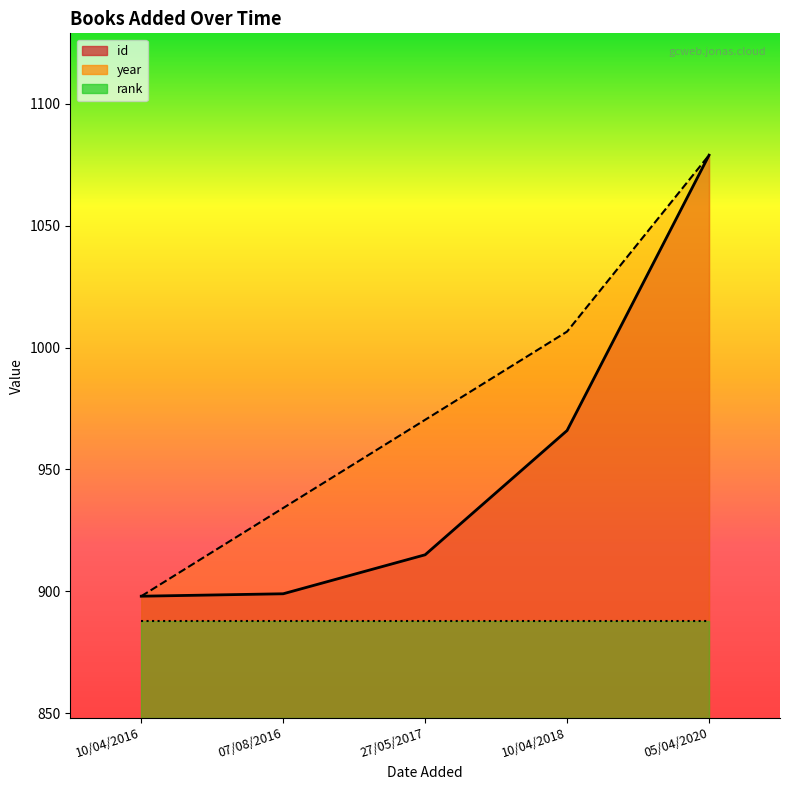

Where is id nearest to the value 988?

10/04/2018